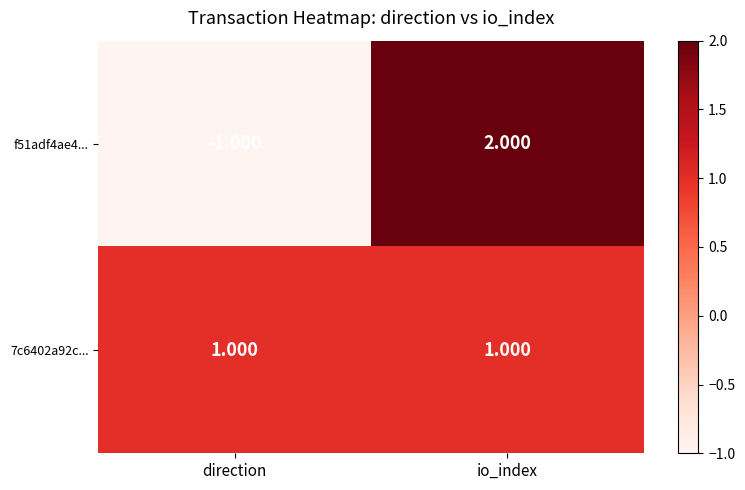

At which category is the sum across all series the highest?

io_index